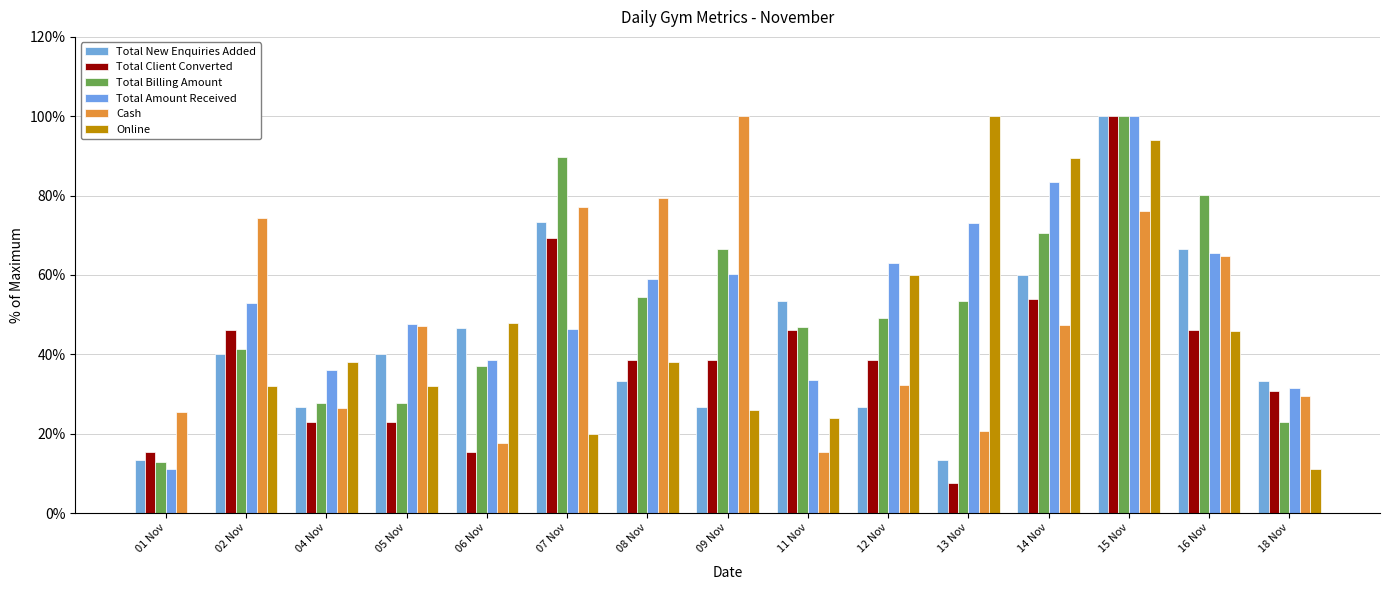

What is the difference between the Online values at 06 Nov and 15 Nov?

46.0